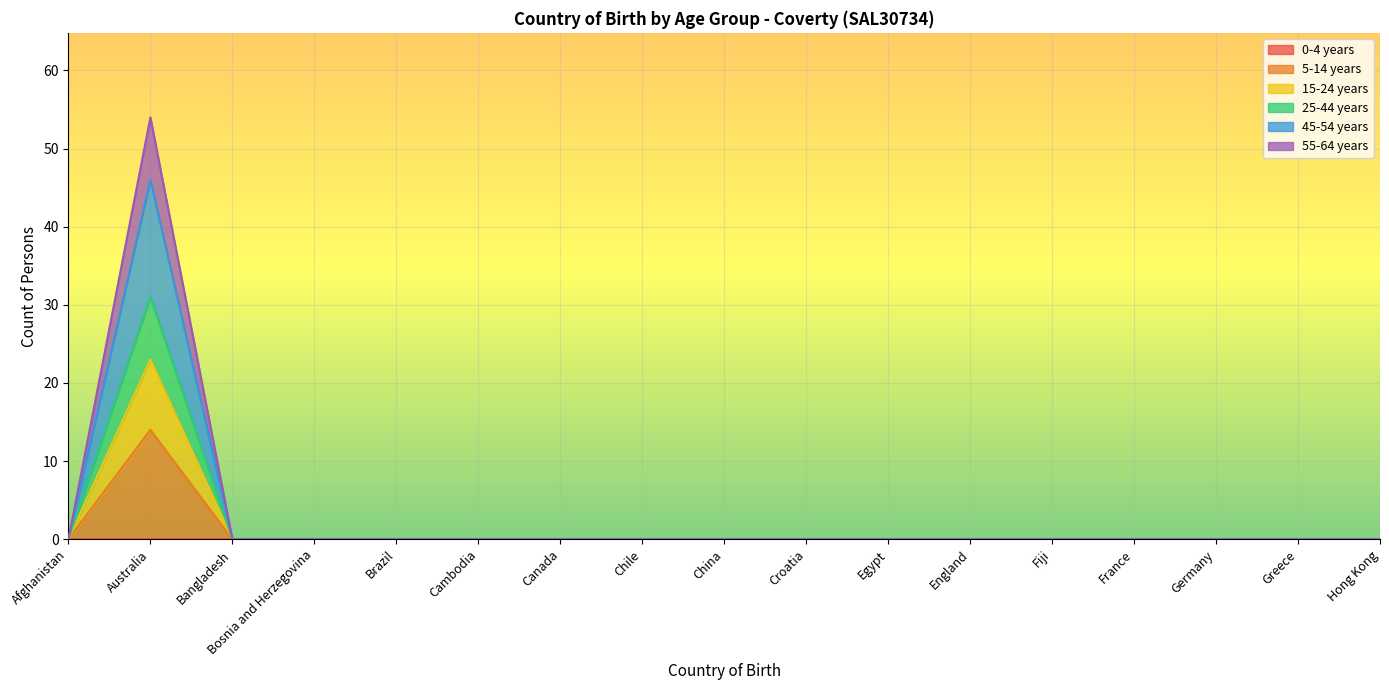

What is the label of the 7th point from the right?

Egypt